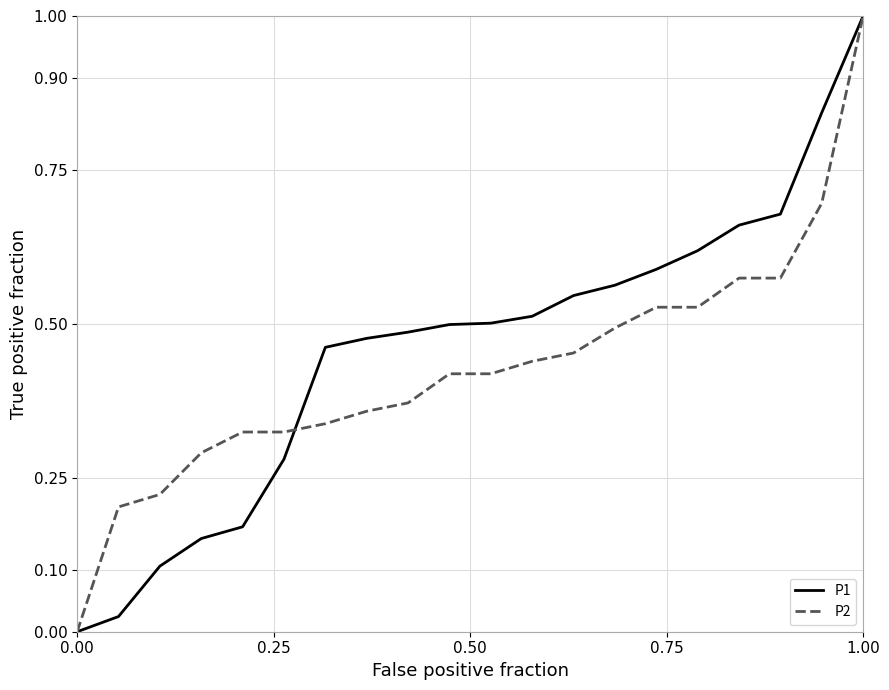

What is the maximum value for P2?

1.0